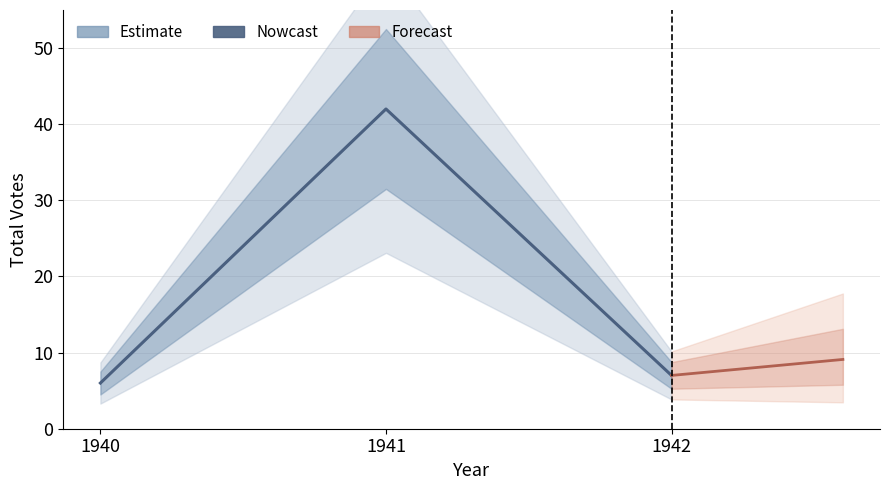

Reading left to right, extract all data points from this chart.

1940=6	1941=42	1942=7